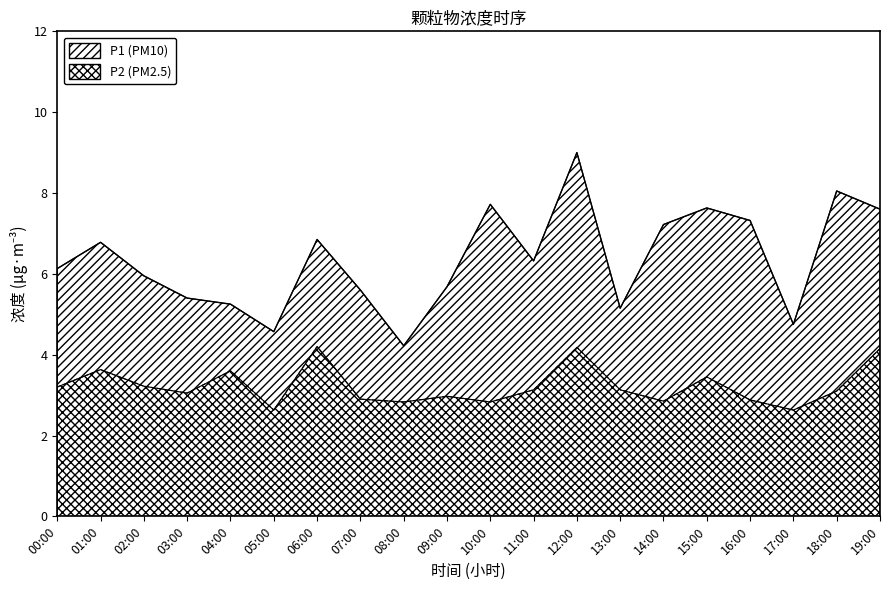

Where is P2 nearest to the value 3?

09:00